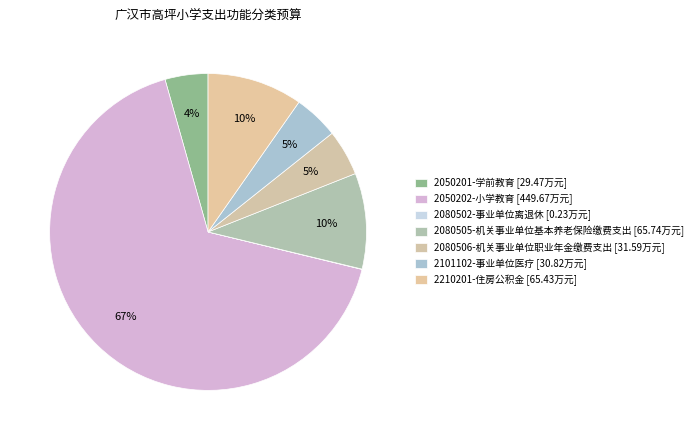

What is the smallest slice in the pie chart?

2080502-事业单位离退休